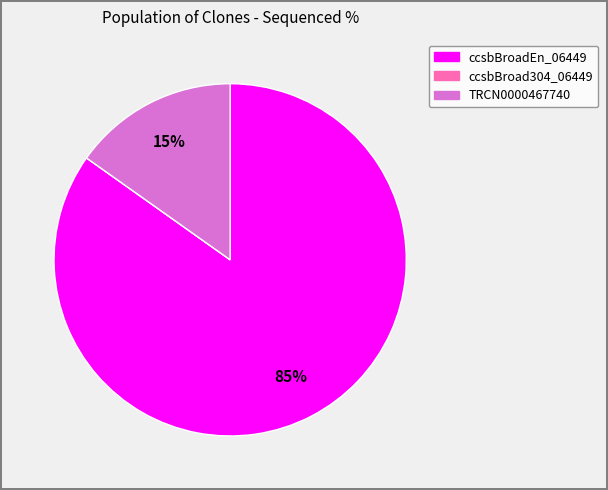

What is the majority slice?

ccsbBroadEn_06449